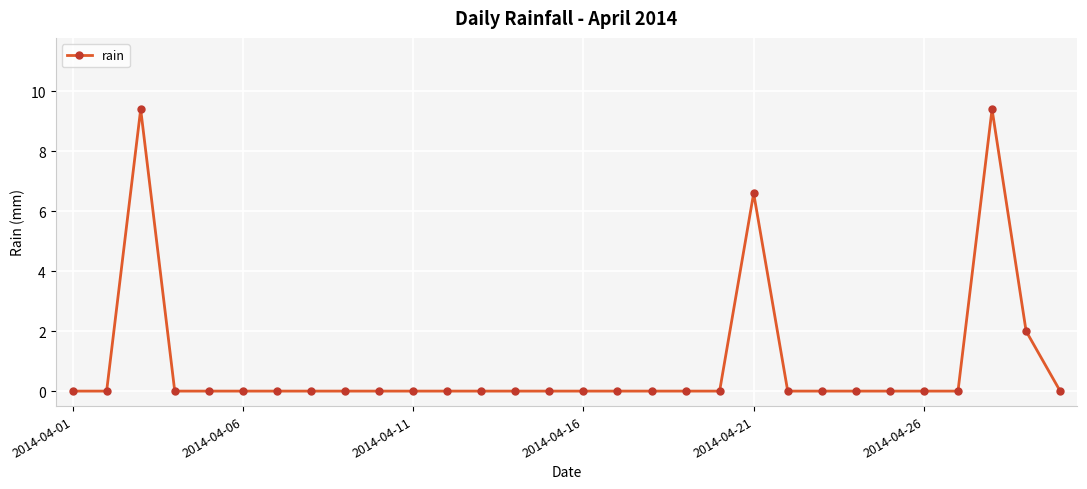

What is the maximum value shown in the chart?

9.4